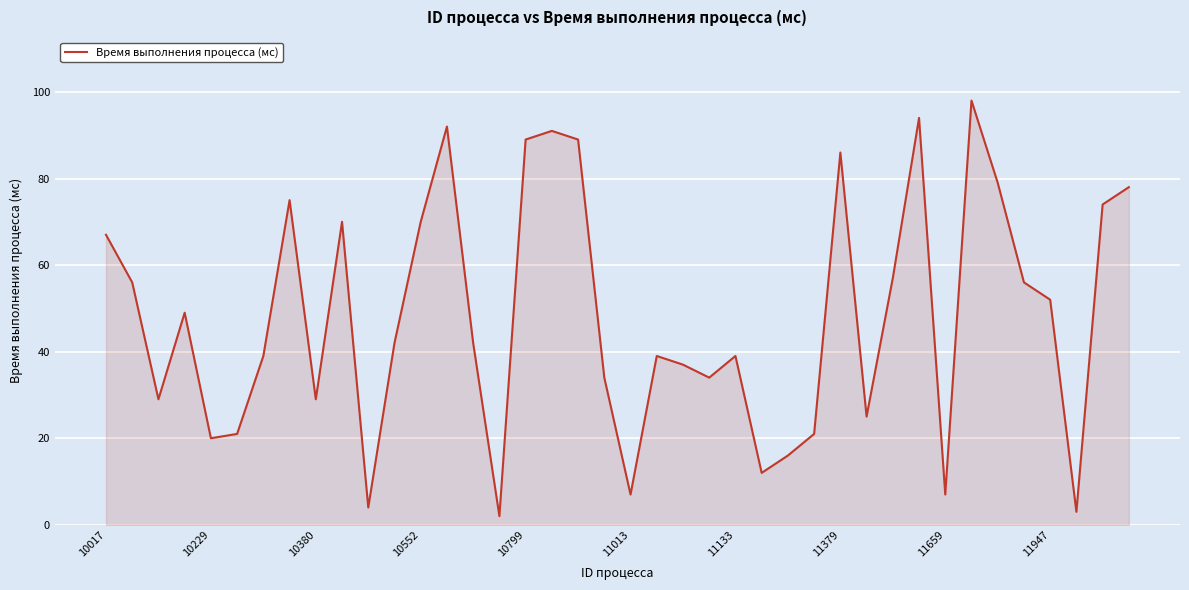

What is the difference between the maximum and minimum values?

96